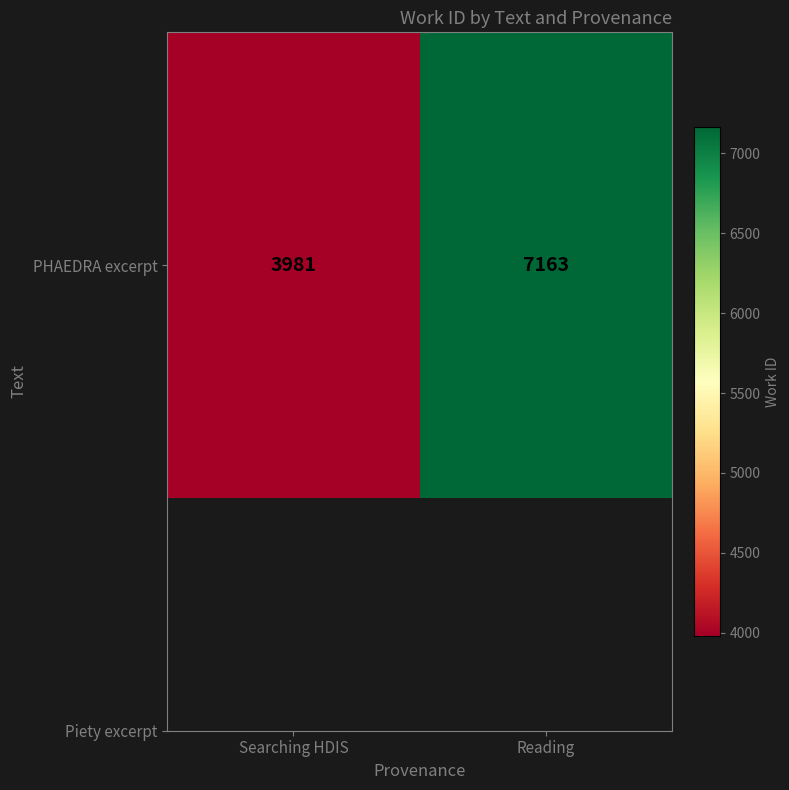

Which label corresponds to the smallest value in the chart?

Searching HDIS